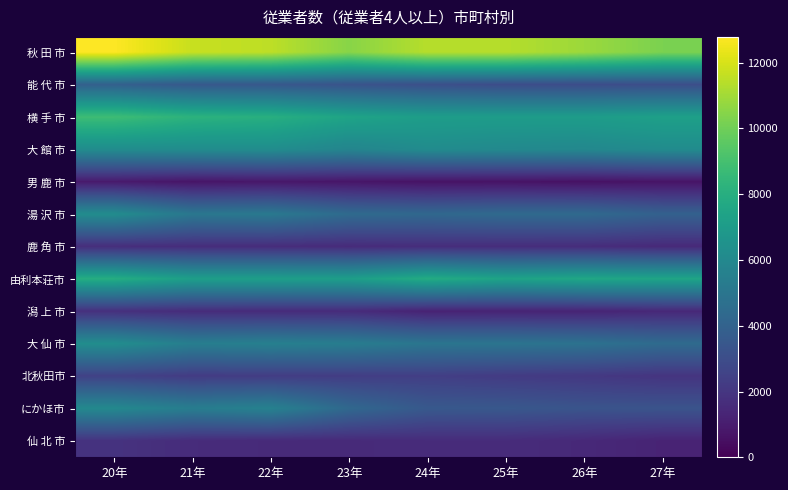

Count the number of categories in the chart.

8